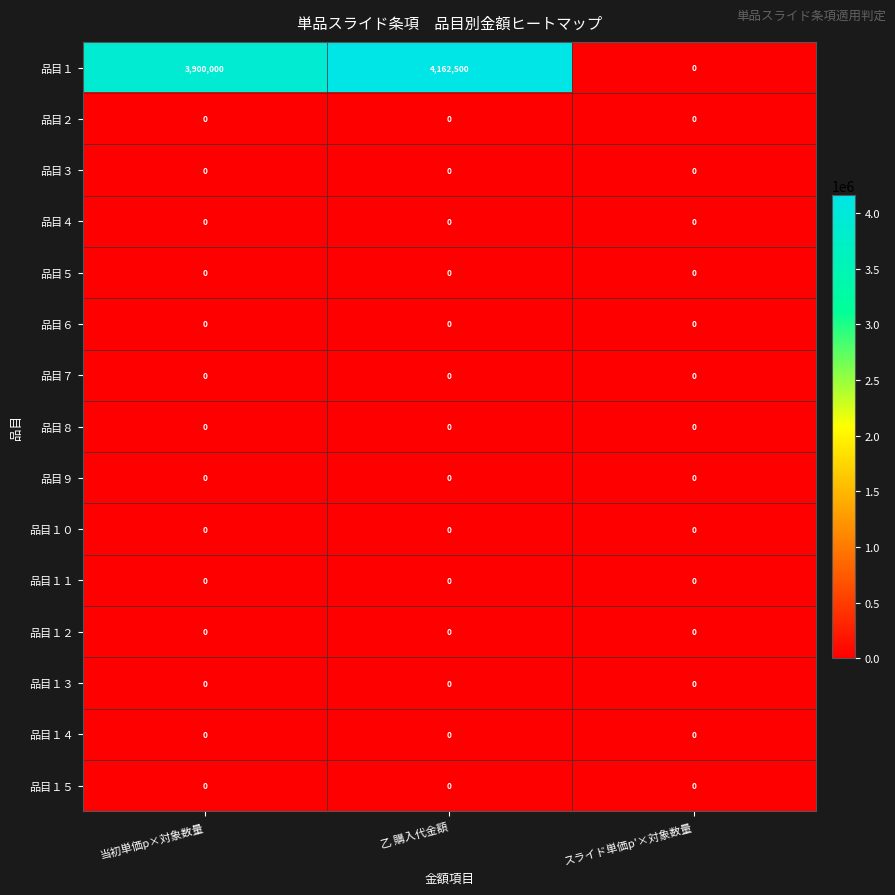

Which series has the largest range (max minus min)?

品目１